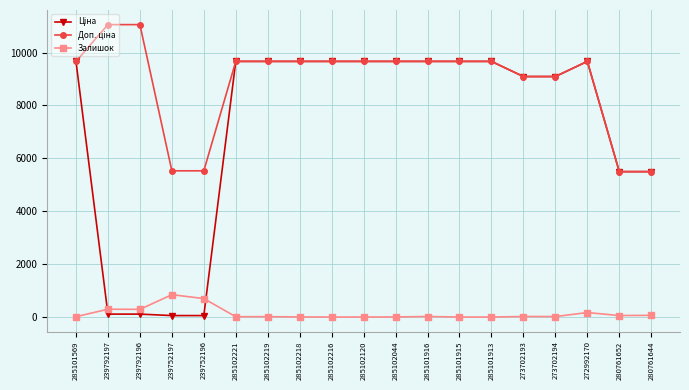

What is the maximum value for Залишок?

845.0